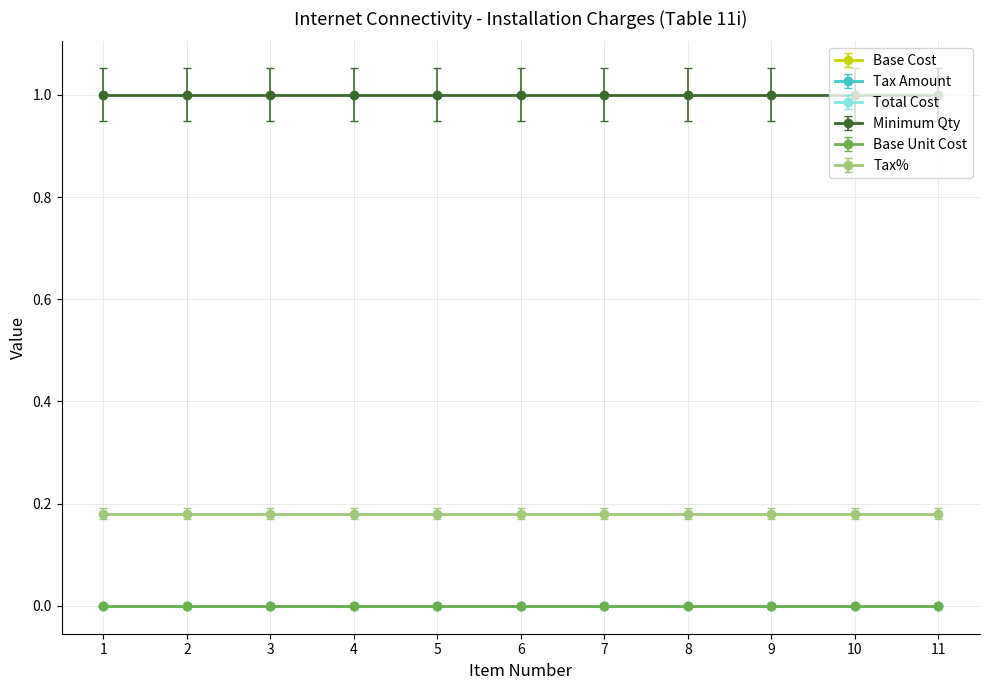

At which category is the sum across all series the highest?

1